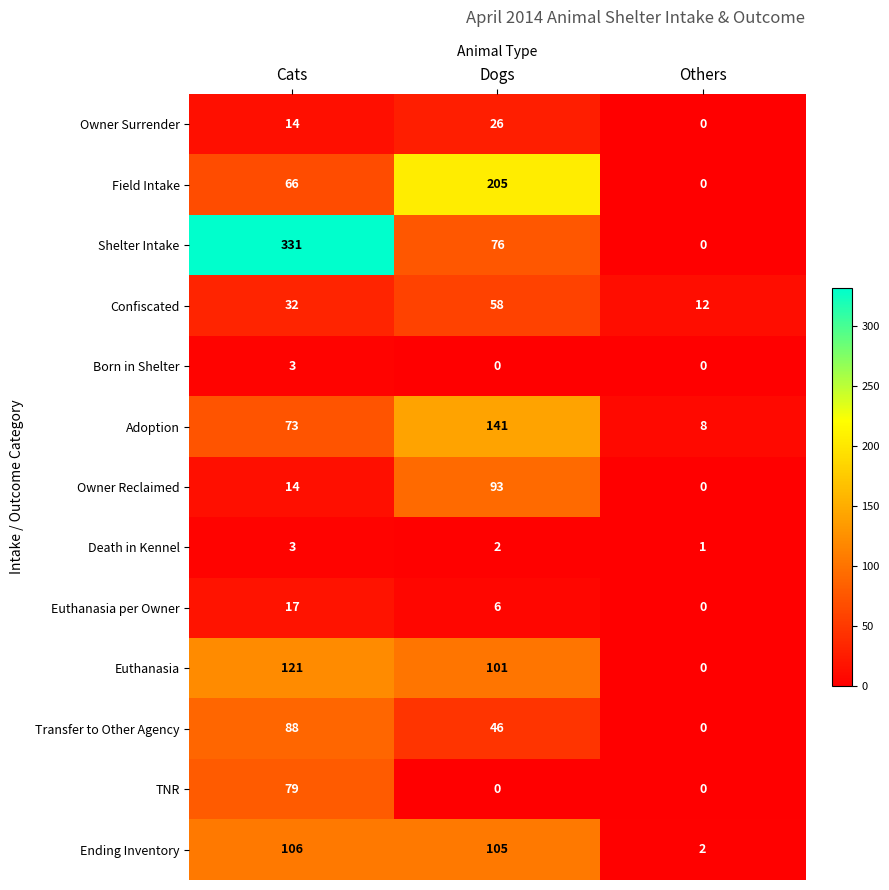

What is the difference between the highest and lowest values at Dogs?

205